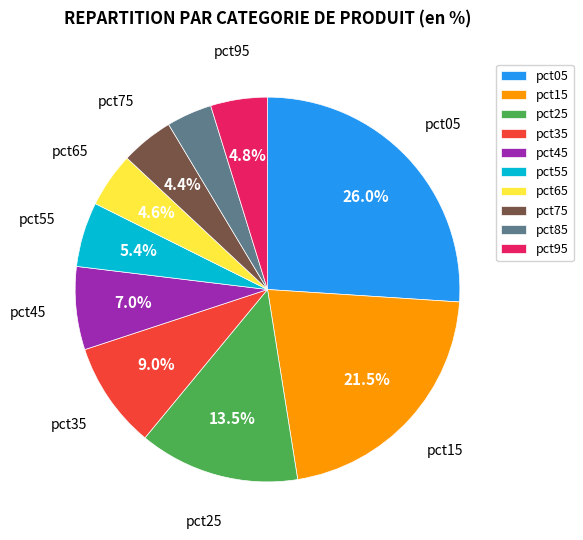

To the nearest percent, what is the combined percentage of pct25 and pct75?

18%